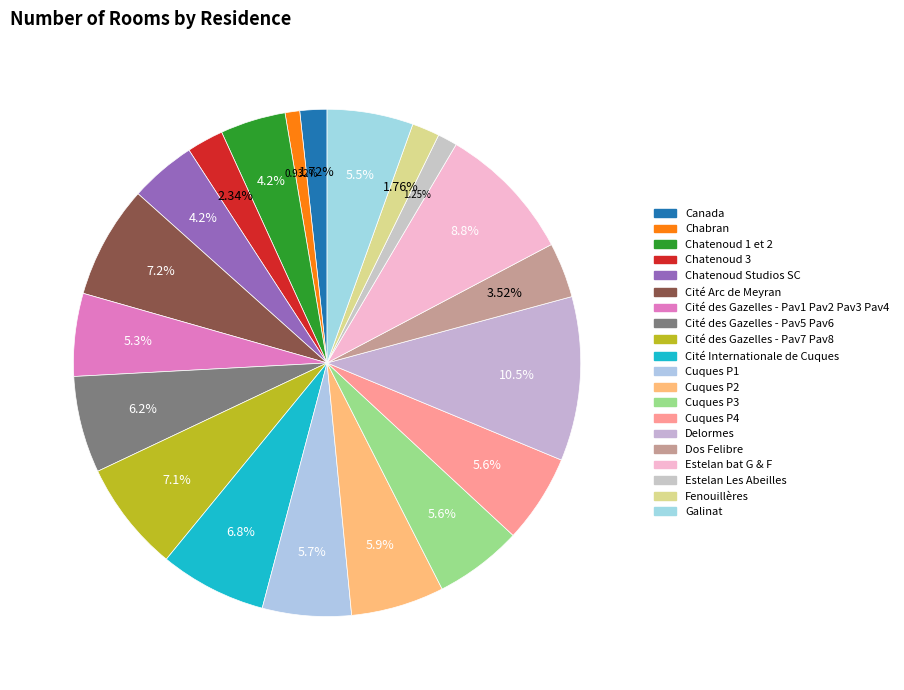

How many segments does this pie chart have?

20